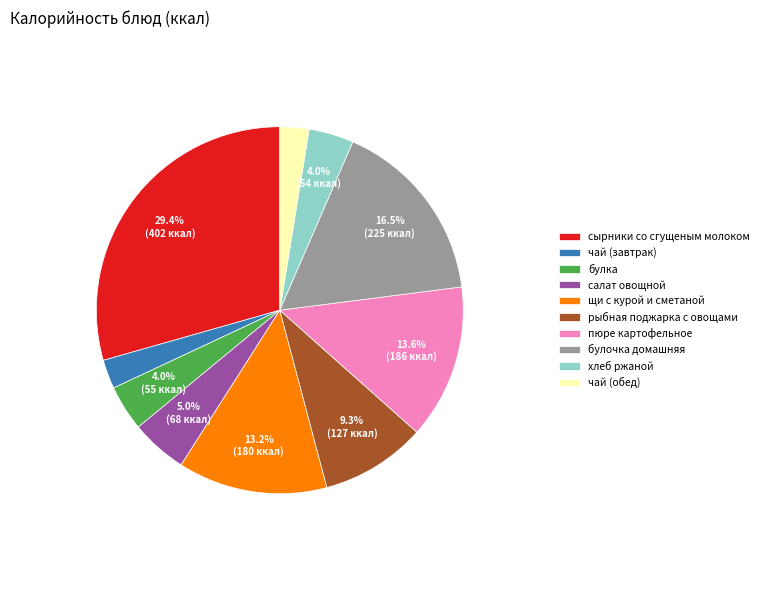

True or false: пюре картофельное accounts for 1% of the total.

False